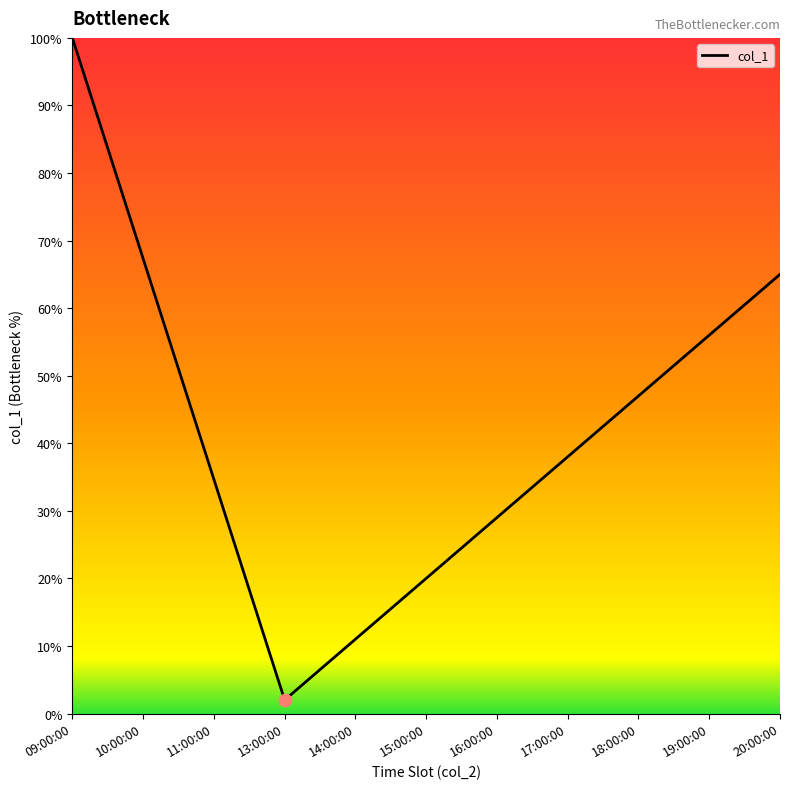

What is the ratio of the value at 19:00:00 to the value at 09:00:00?

0.6